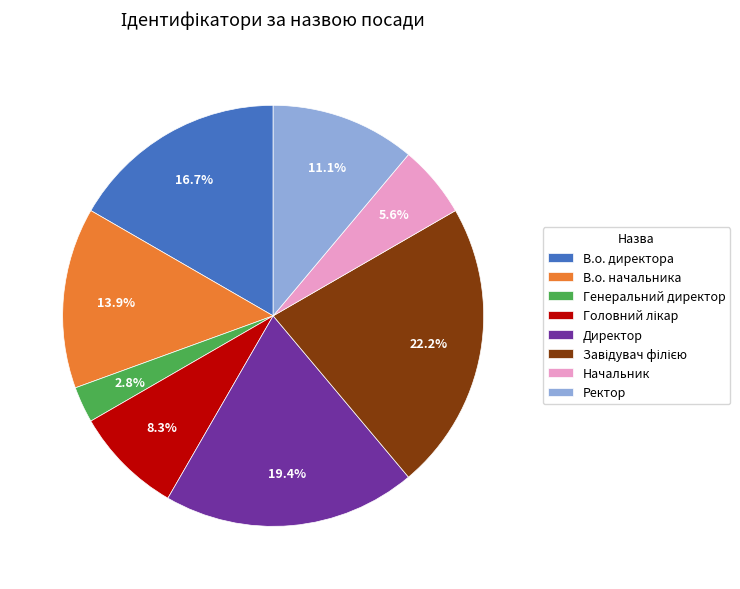

Approximately how many times larger is the value at В.о. директора compared to В.о. начальника?

1.2